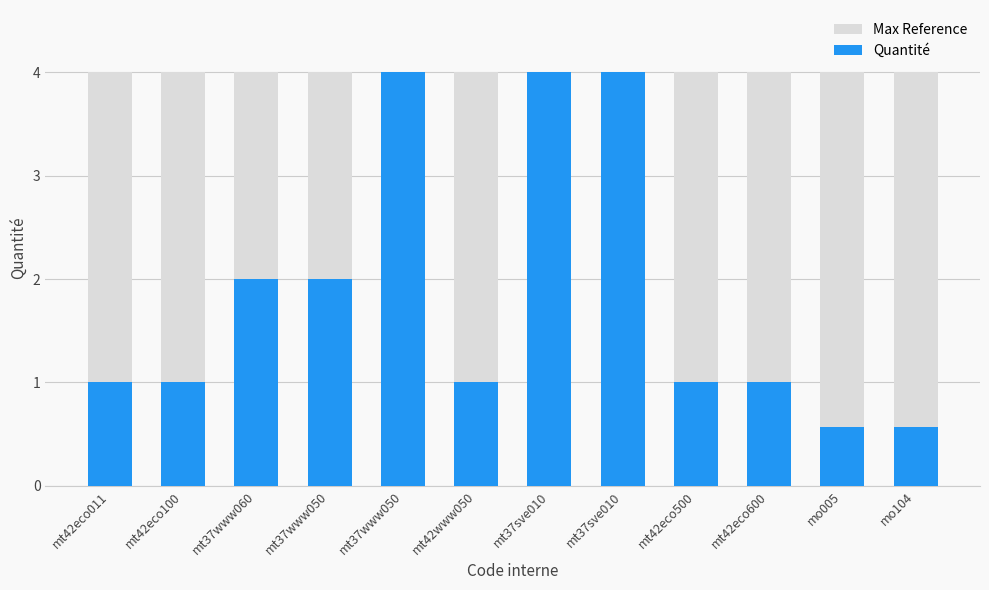

Reading left to right, what are all the values shown in this chart?

Max Reference: mt42eco011=4.0	mt42eco100=4.0	mt37www060=4.0	mt37www050=4.0	mt37www050=4.0	mt42www050=4.0	mt37sve010=4.0	mt37sve010=4.0	mt42eco500=4.0	mt42eco600=4.0	mo005=4.0	mo104=4.0
Quantité: mt42eco011=1.0	mt42eco100=1.0	mt37www060=2.0	mt37www050=2.0	mt37www050=4.0	mt42www050=1.0	mt37sve010=4.0	mt37sve010=4.0	mt42eco500=1.0	mt42eco600=1.0	mo005=0.6	mo104=0.6